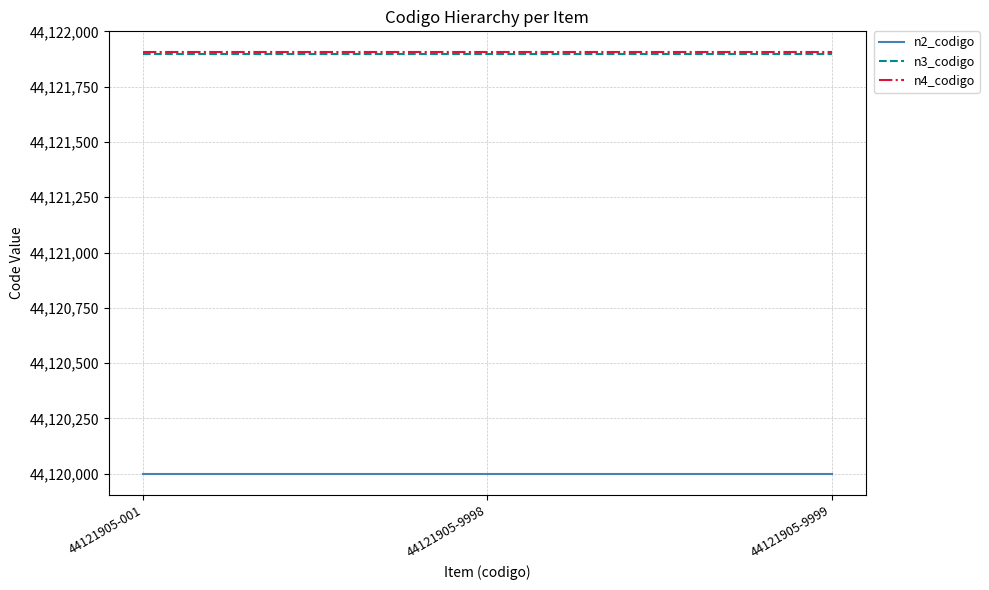

What is the minimum value shown in the chart?

44120000